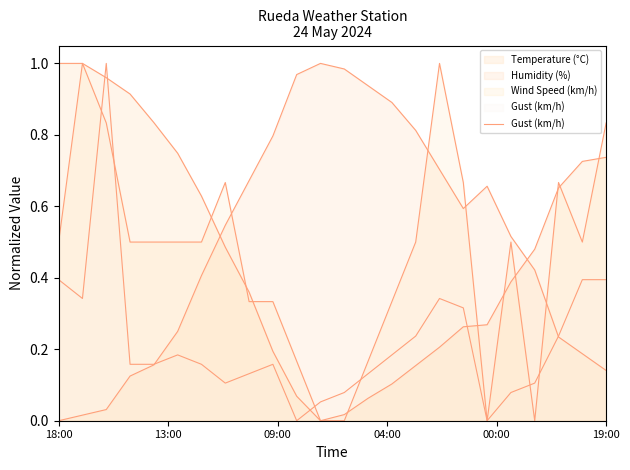

What is the sum of all values?

5.3